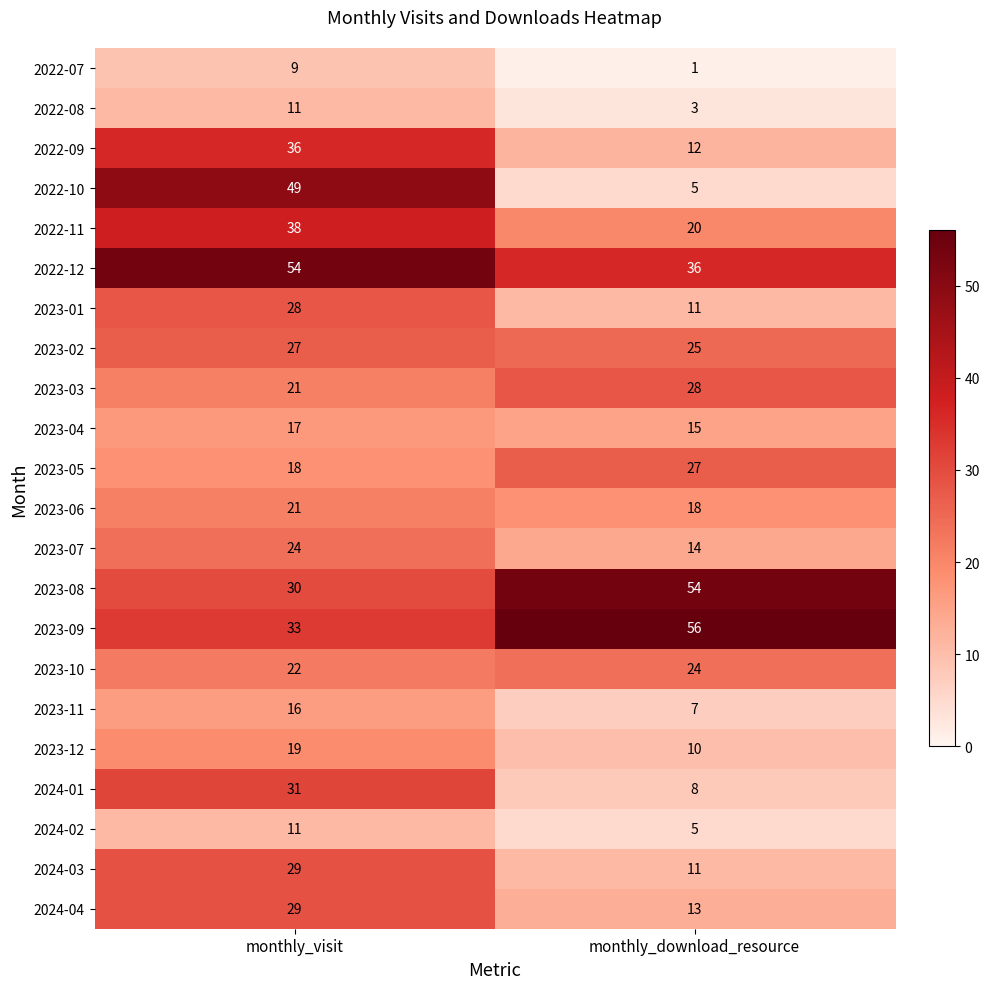

What is the smallest value displayed?

1